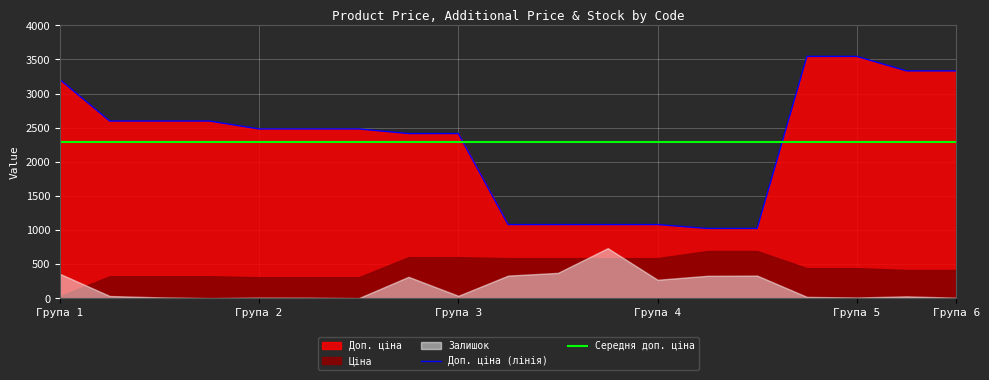

What is the value of the Ціна point at the 6th from the left?

310.3